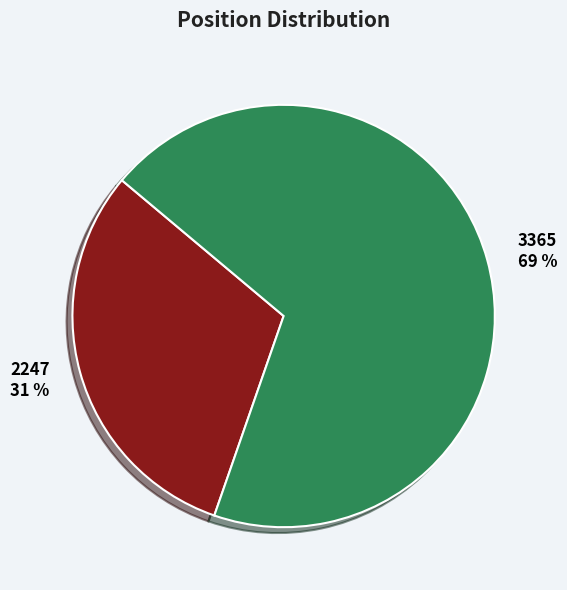

How many segments does this pie chart have?

2